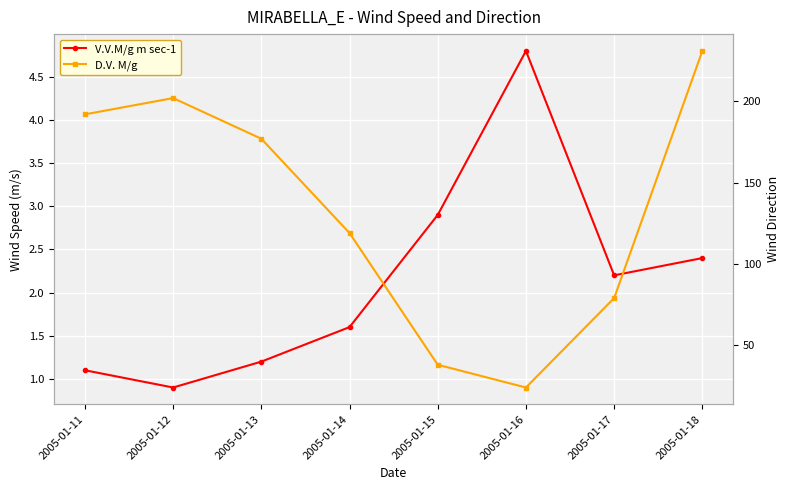

How many interior local peaks does the D.V. M/g series have?

1